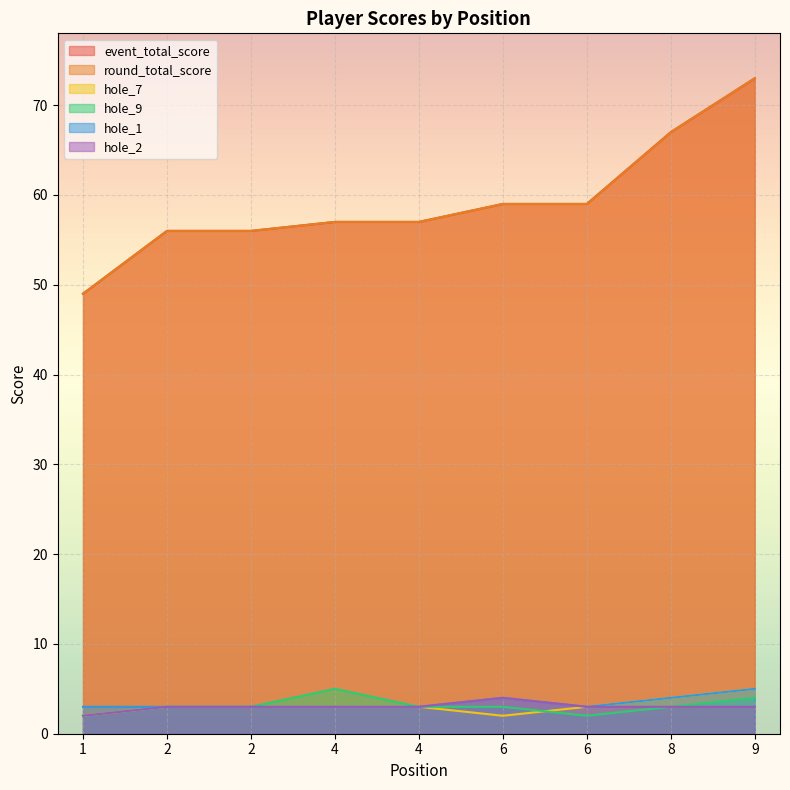

What is the sum of all hole_9 values?

28